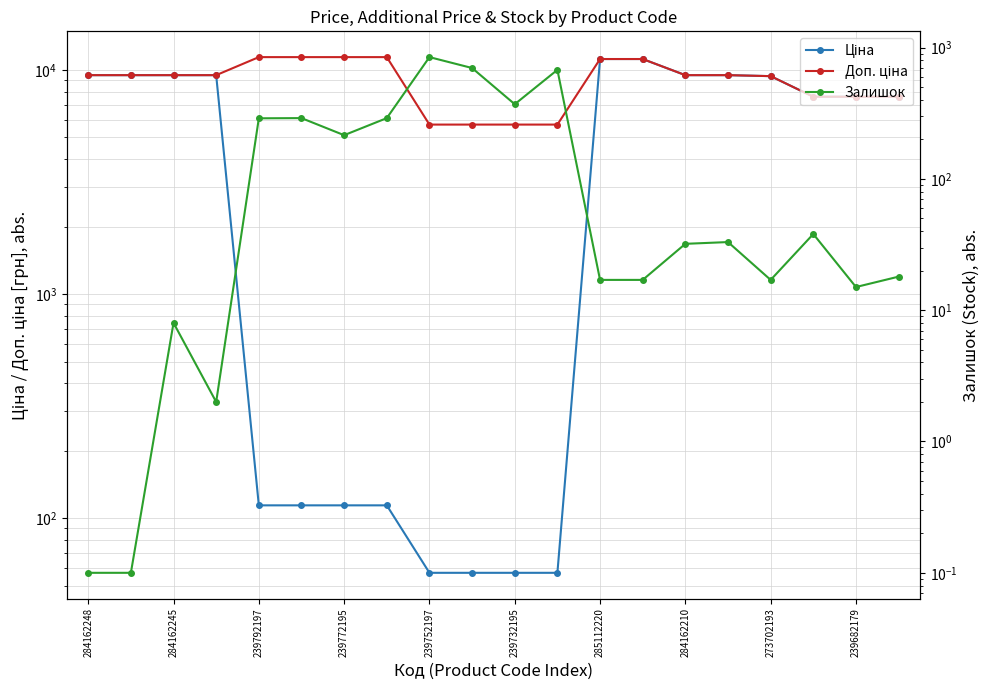

Is this an area chart (filled region under the line)?

No